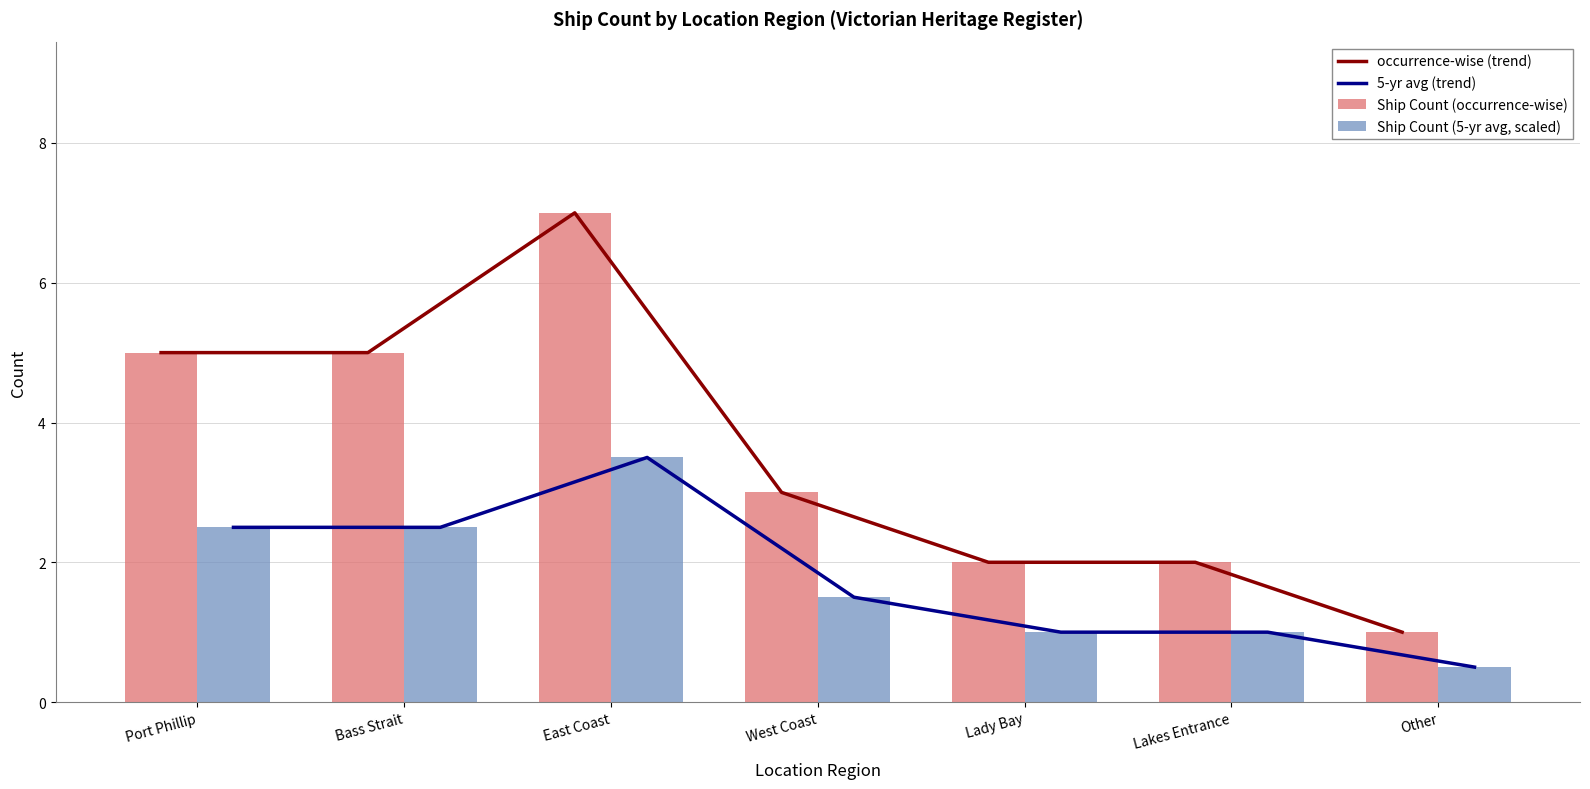

At which label does occurrence-wise (trend) first exceed 3?

Port Phillip